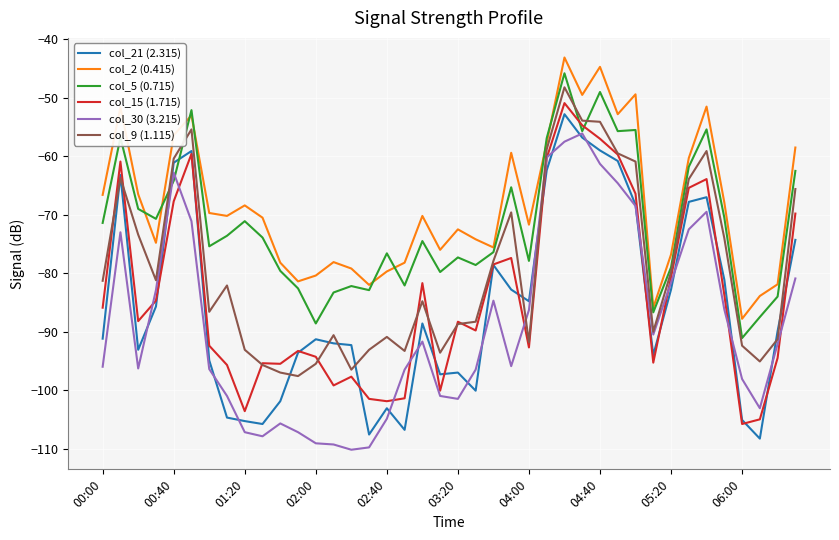

Which series has the largest total across all categories?

col_2 (0.415)